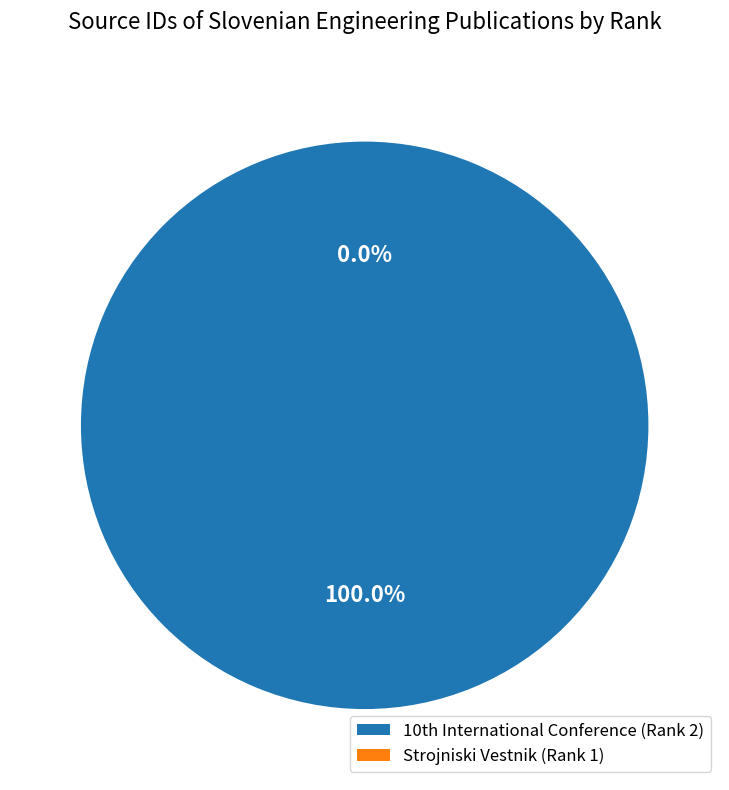

Which slice is the smallest?

Strojniski Vestnik (Rank 1)